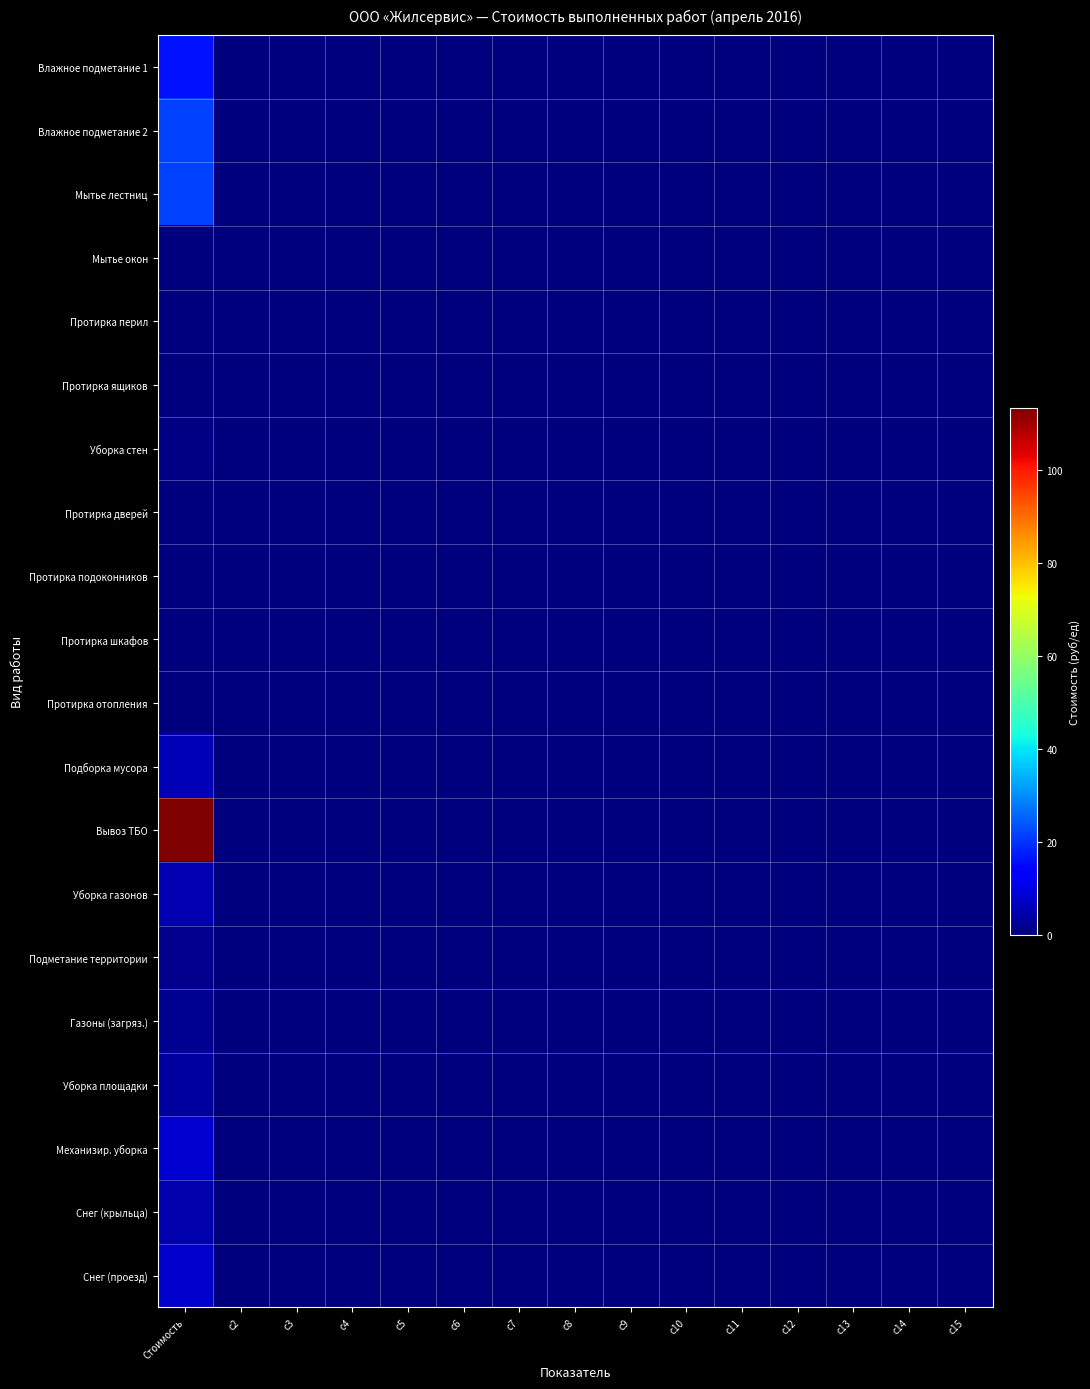

At how many categories does at least one series exceed 86?

1